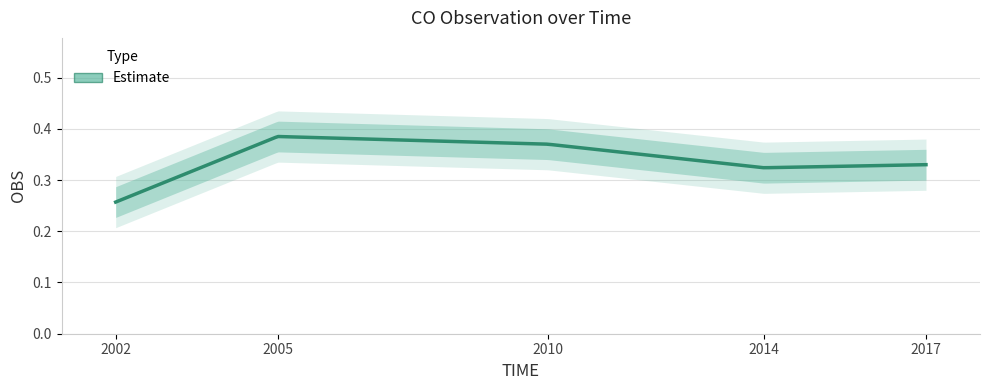

How many lines are shown in the chart?

1